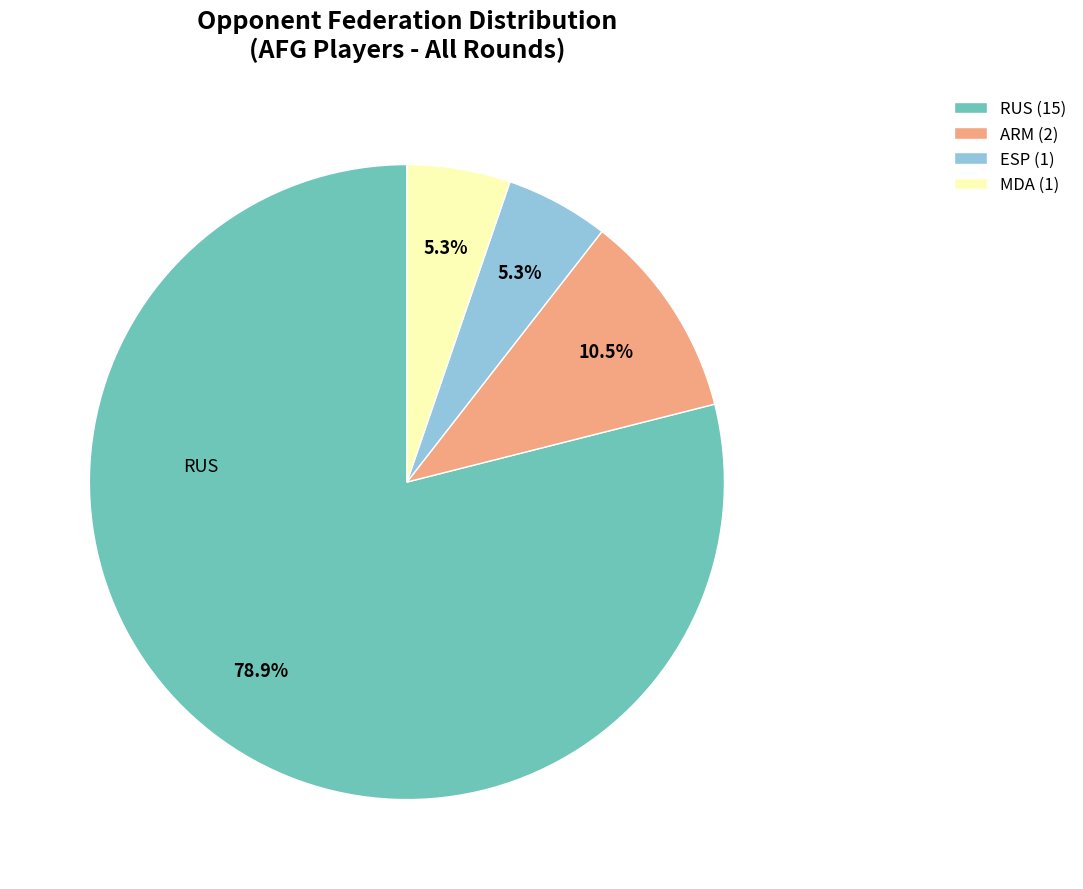

Approximately how many times larger is the value at ARM (2) compared to ESP (1)?

2.0